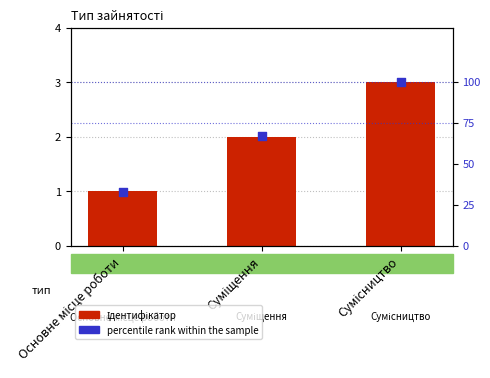

Which series has the widest spread of Y values?

percentile rank within the sample